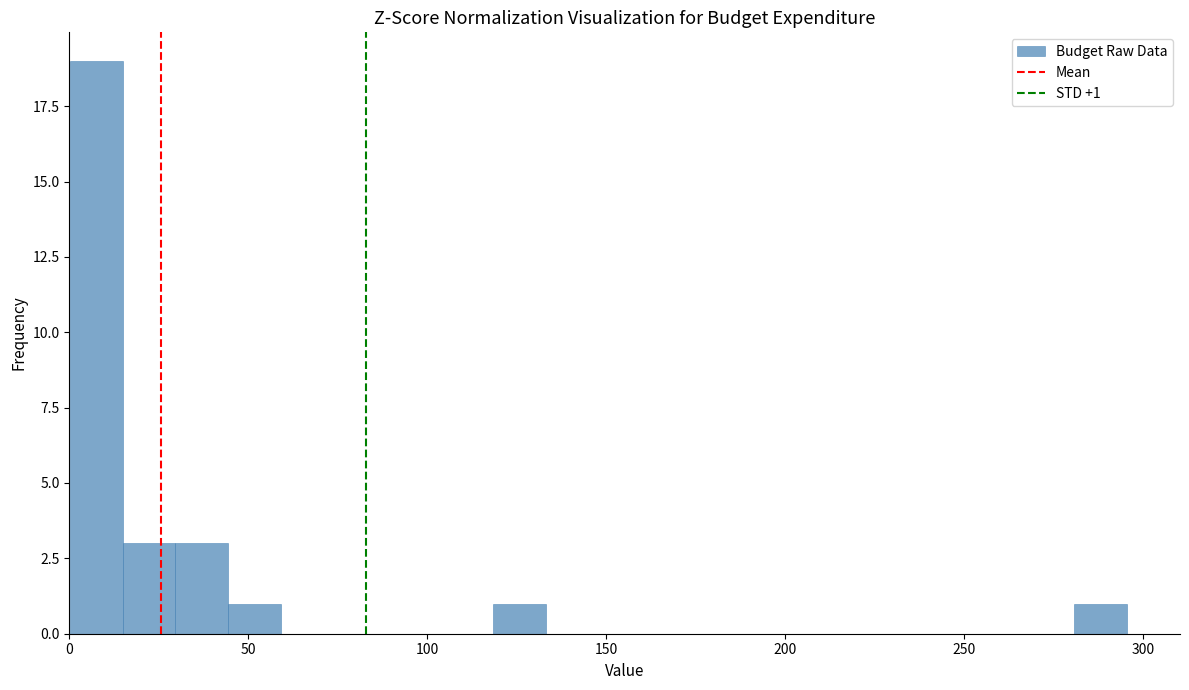

Around what value on the x-axis is the tallest bar? Give the approximate position of its centre, as read against the axis.

5